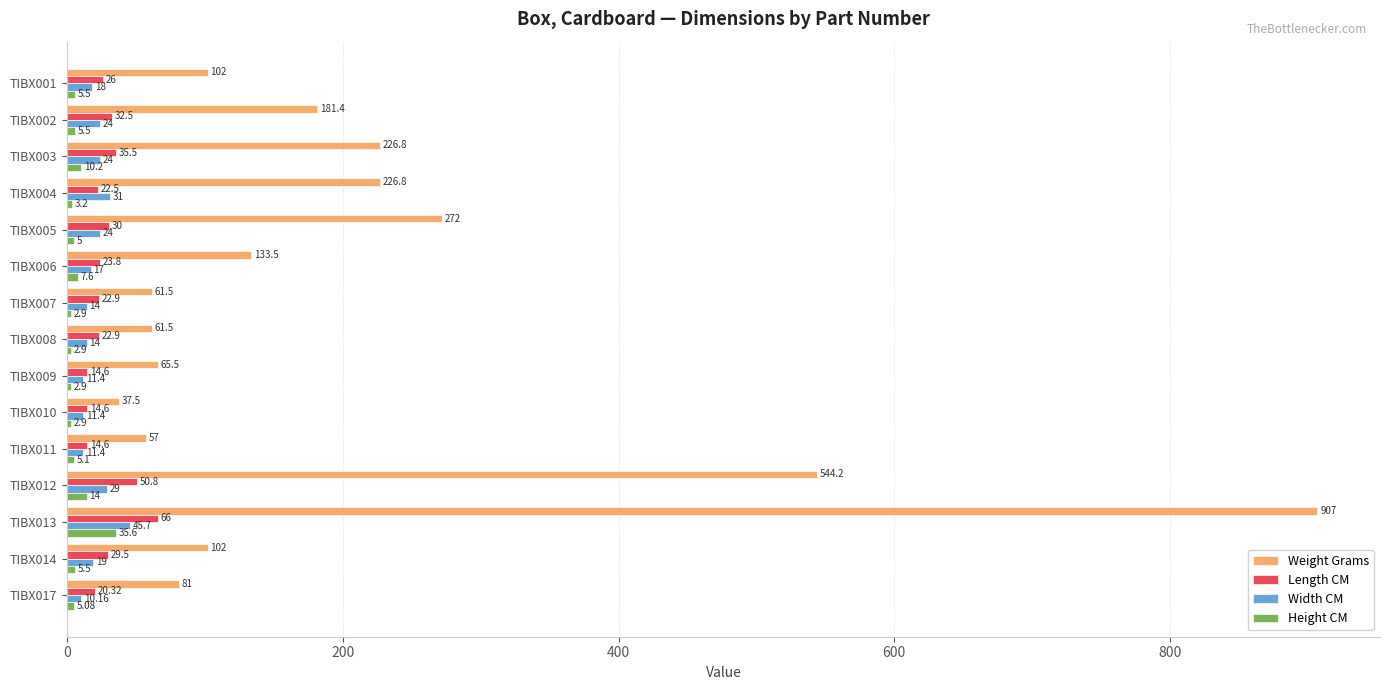

Which series has the largest total across all categories?

Weight Grams